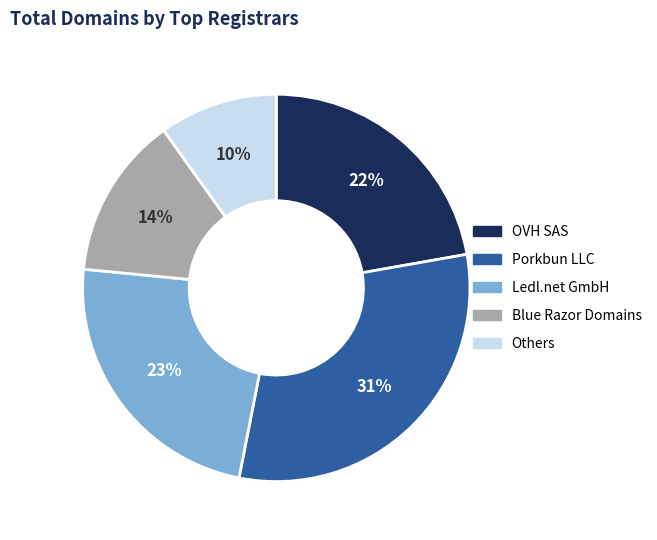

True or false: Ledl.net GmbH accounts for 9% of the total.

False